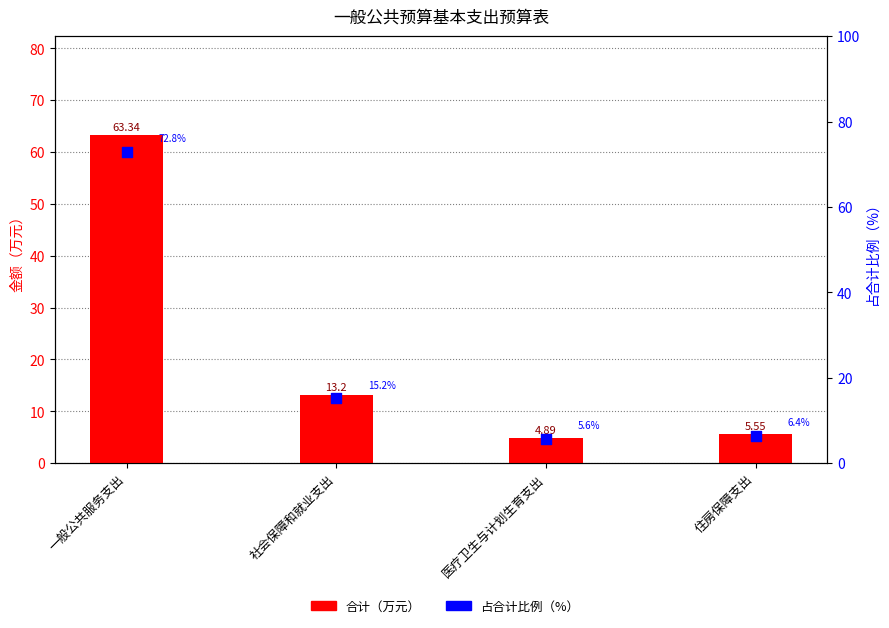

Which series reaches the minimum Y coordinate?

合计（万元）